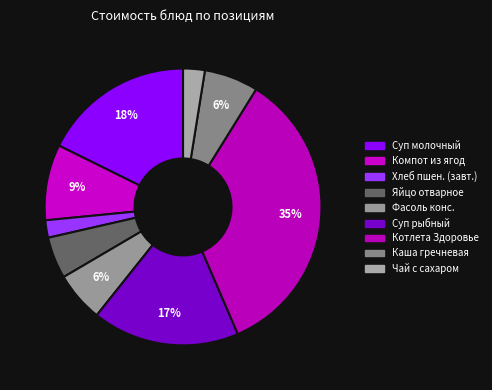

Which category has the smallest portion of the pie?

Хлеб пшеничный (завтрак)